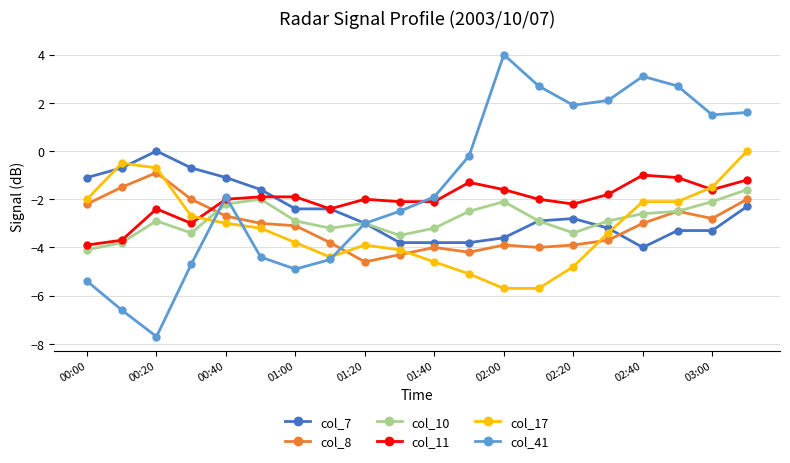

What is the greatest value displayed?

4.0